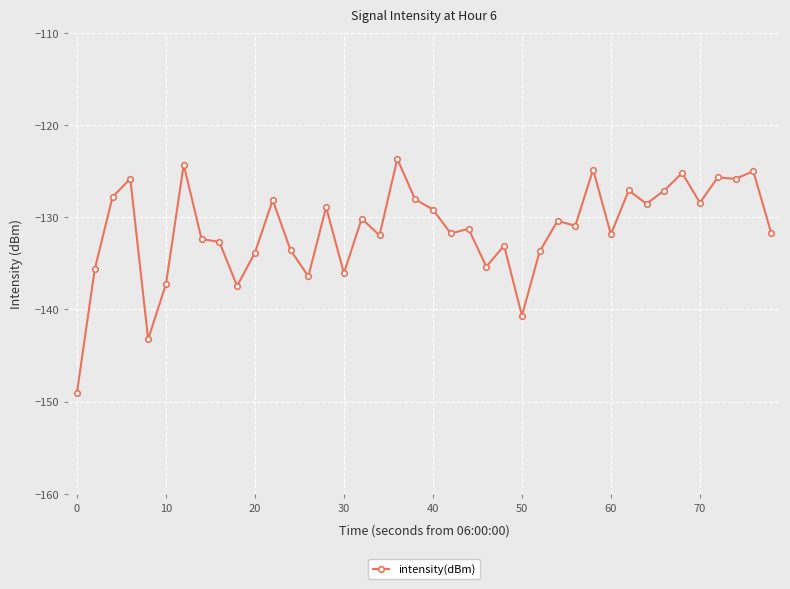

What is the average value?

-131.3